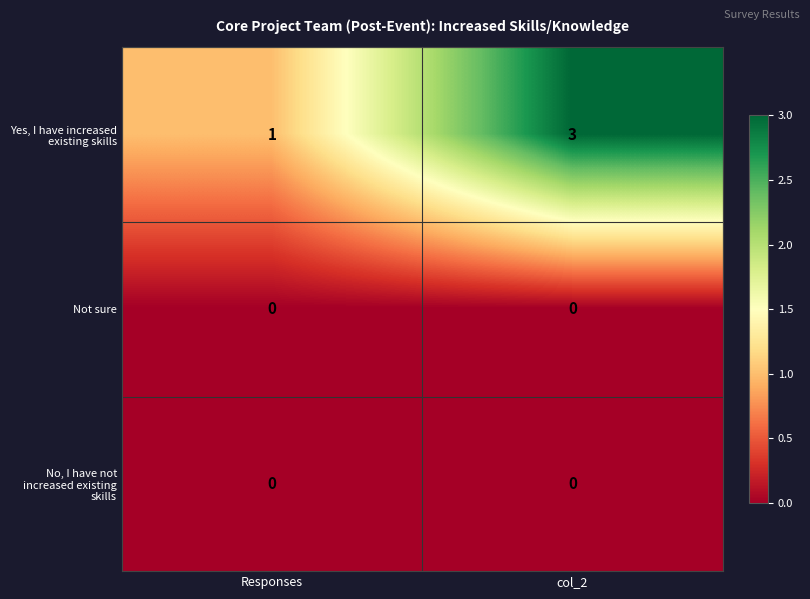

What is the maximum value shown in the chart?

3